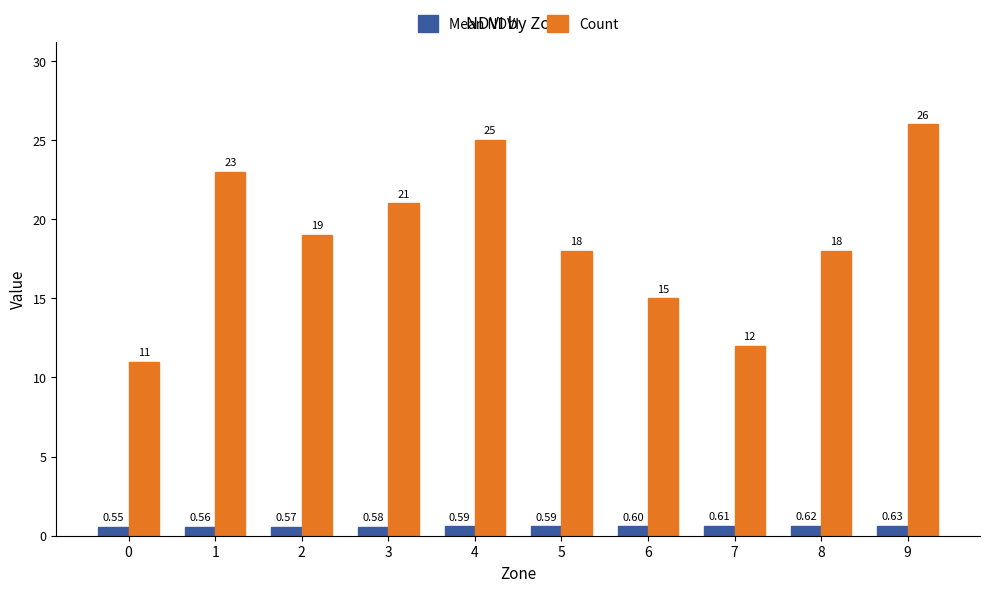

What is the lowest value of the Count series?

11.0